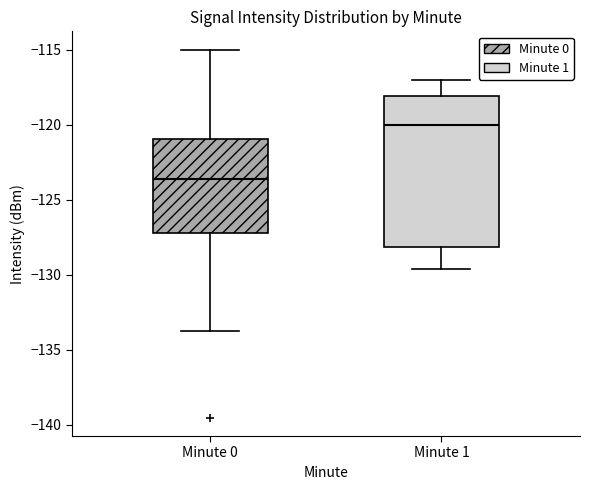

Which box's median line is the highest?

Minute 1